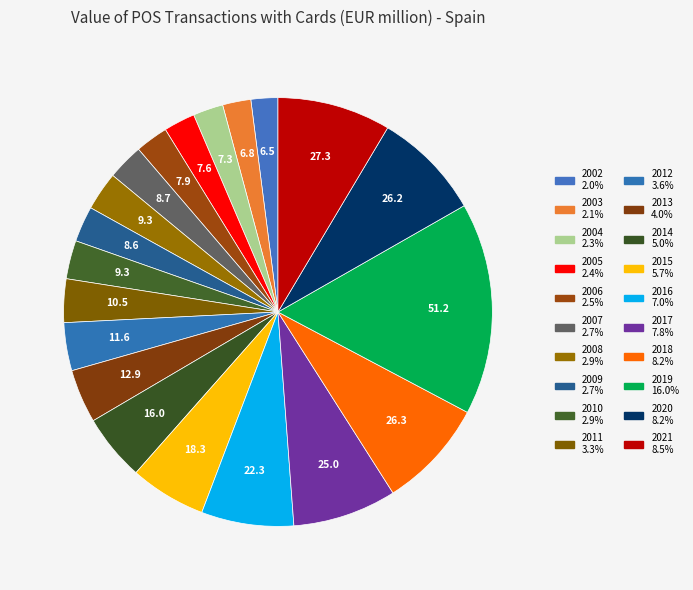

How many slices are in this pie chart?

20